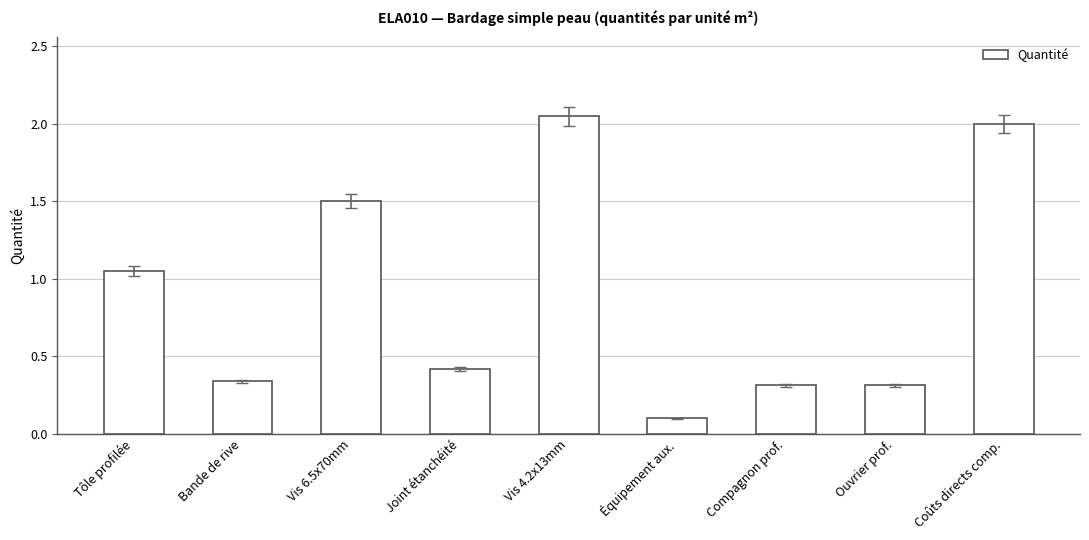

Does the chart contain stacked bars?

No